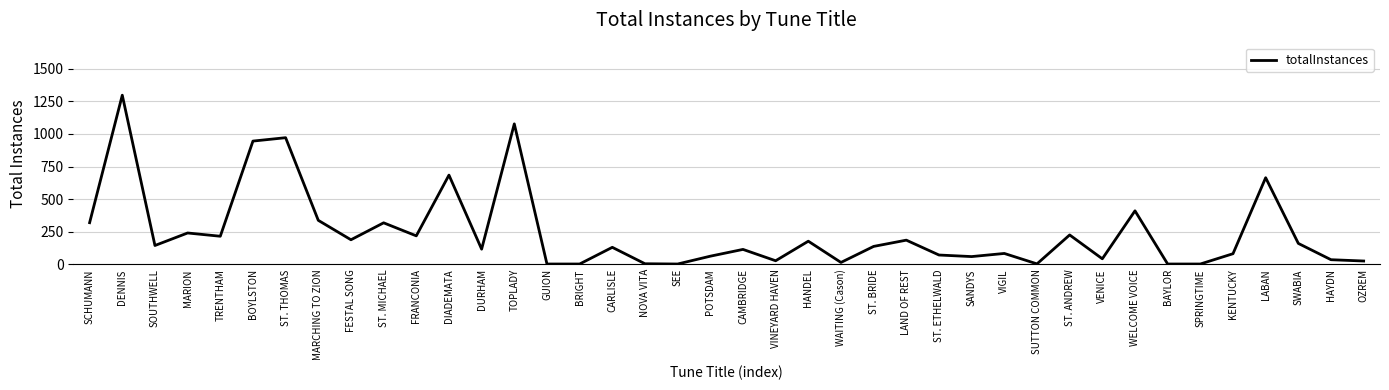

What is the approximate value at HANDEL, to the nearest 10?

180